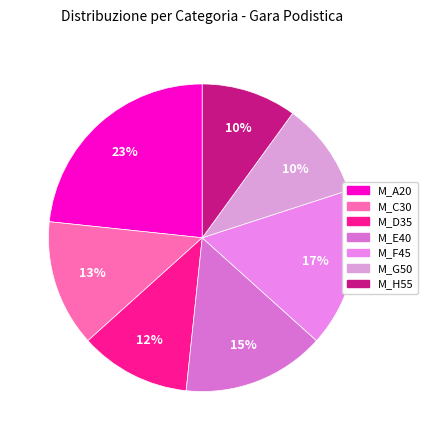

Does M_H55 represent more than half of the total?

No